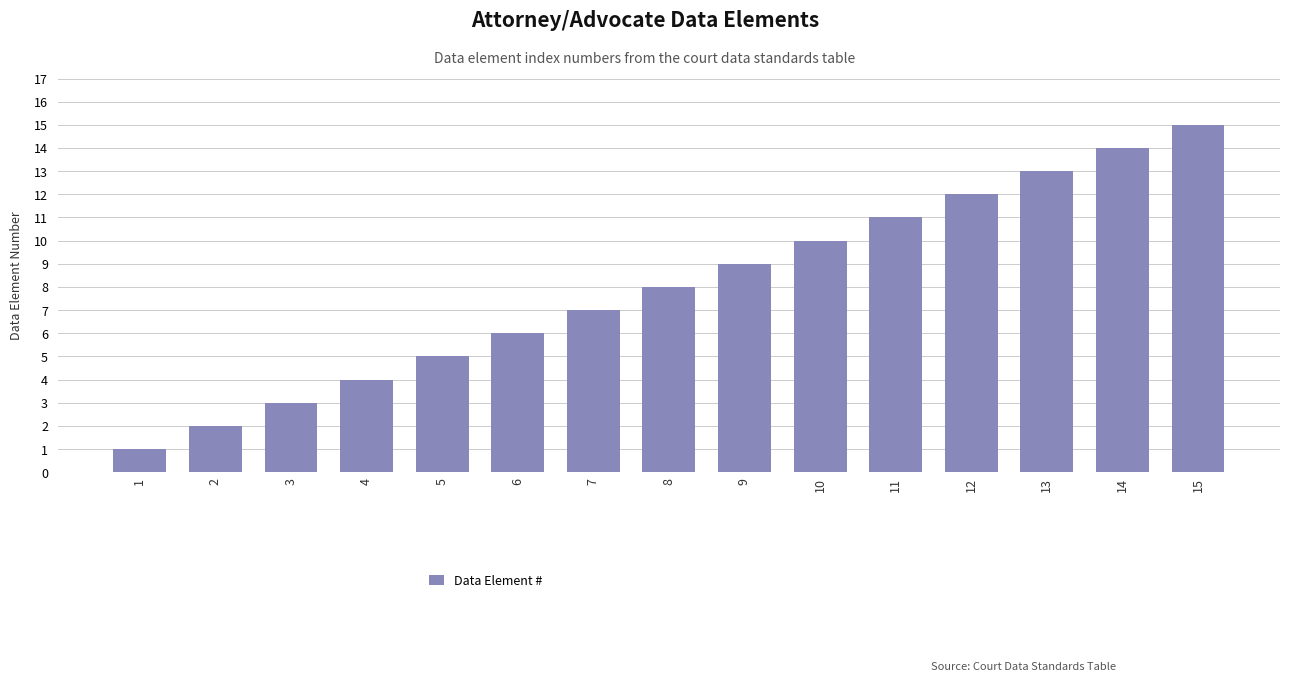

List the labels in order of value, largest first.

15, 14, 13, 12, 11, 10, 9, 8, 7, 6, 5, 4, 3, 2, 1